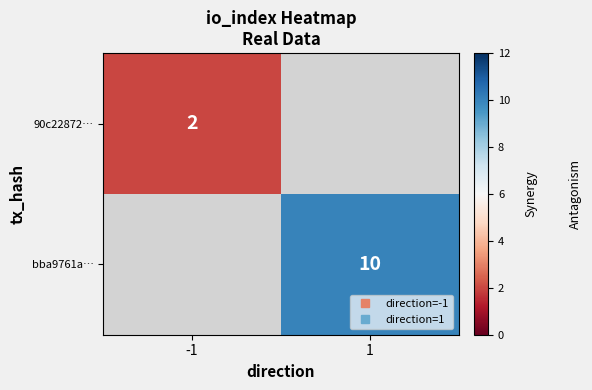

Rank the categories by bba9761a… value from highest to lowest.

-1, 1